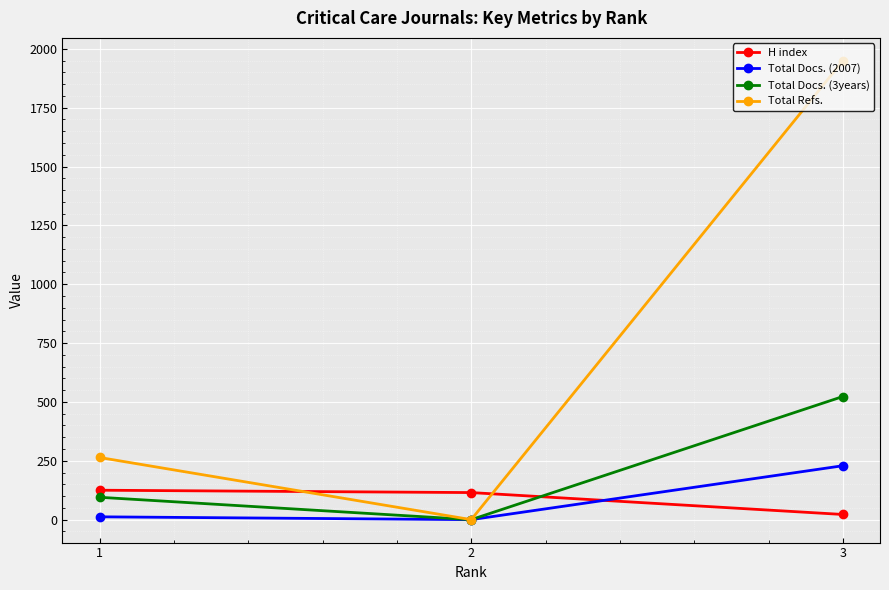

Count the Total Docs. (3years) values in the range 0 to 523.

3